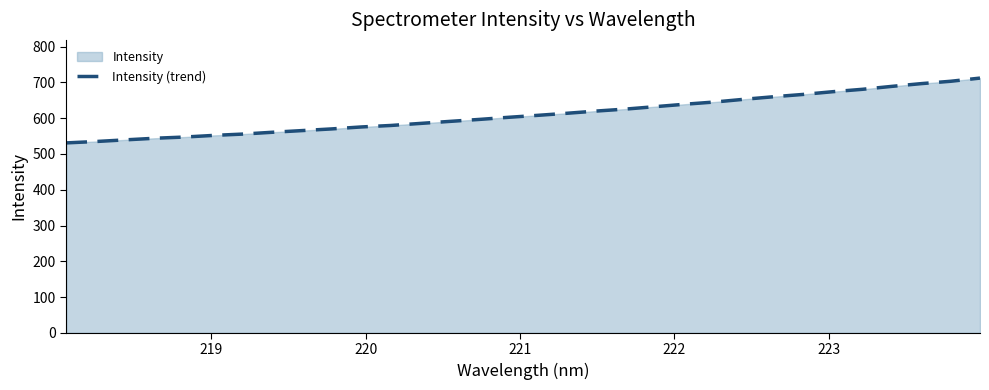

What is the sum of all values?

19552.1